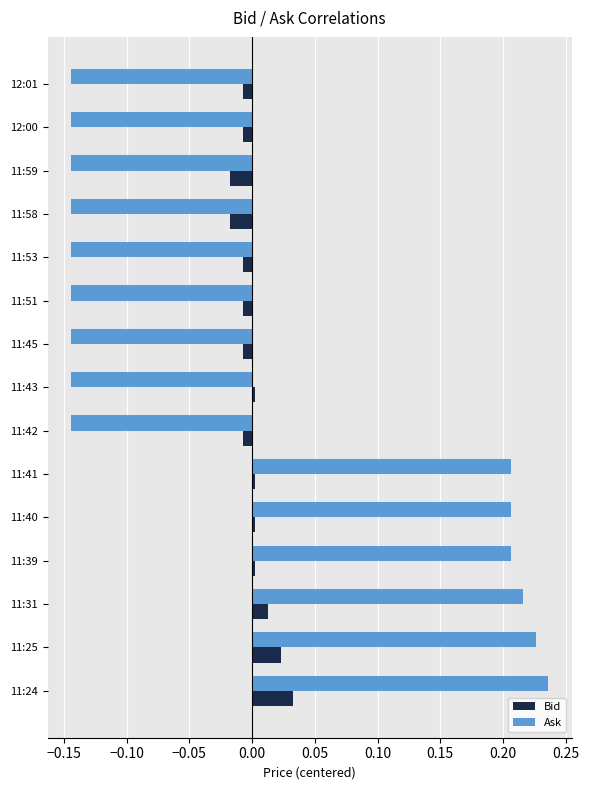

Count the number of categories in the chart.

15